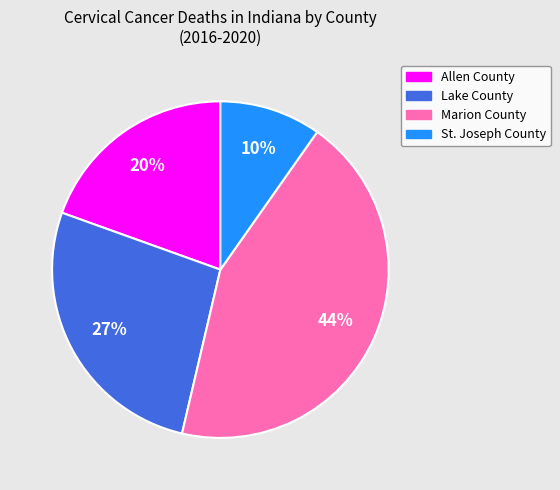

What is the smallest slice in the pie chart?

St. Joseph County